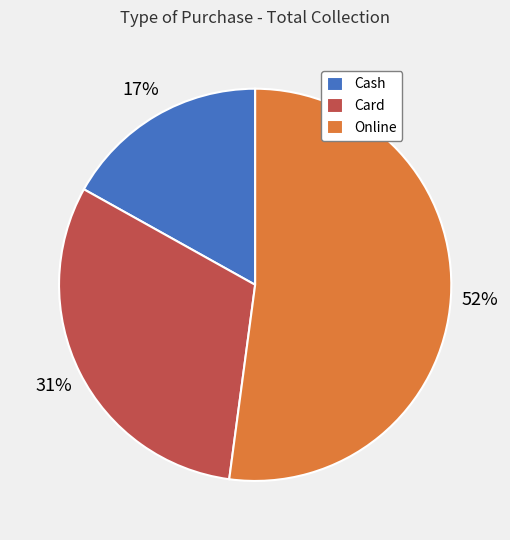

What percentage is the Cash slice, to the nearest percent?

17%